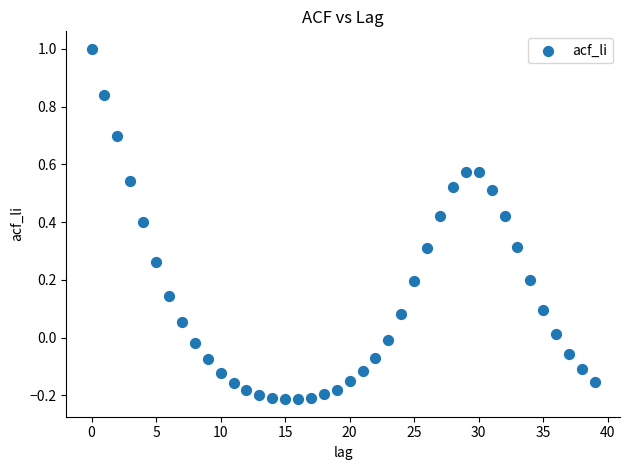

What is the range of Y values (max minus min)?

1.2